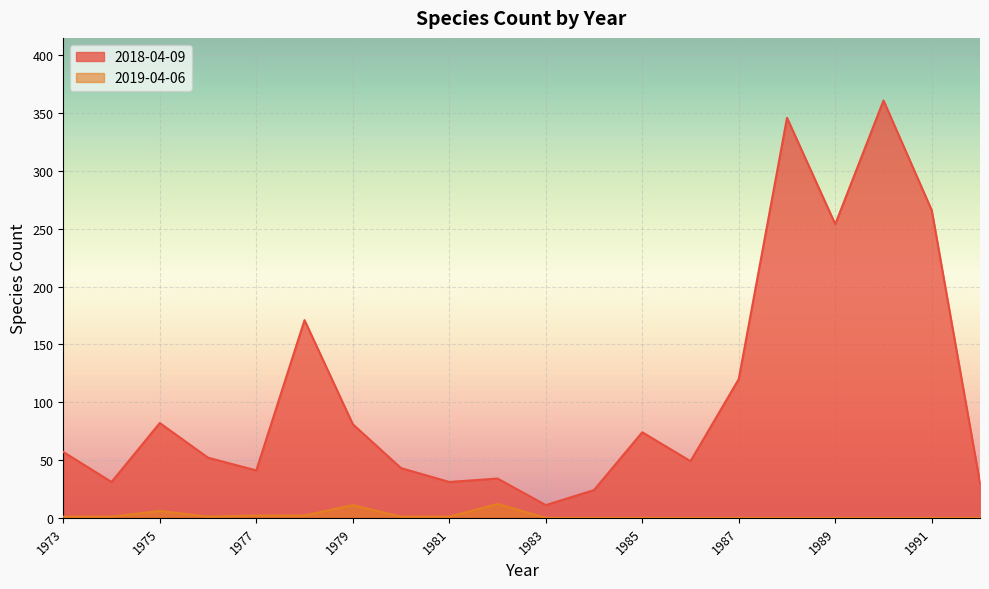

Which category has the lowest value in the 2019-04-06 series?

1983